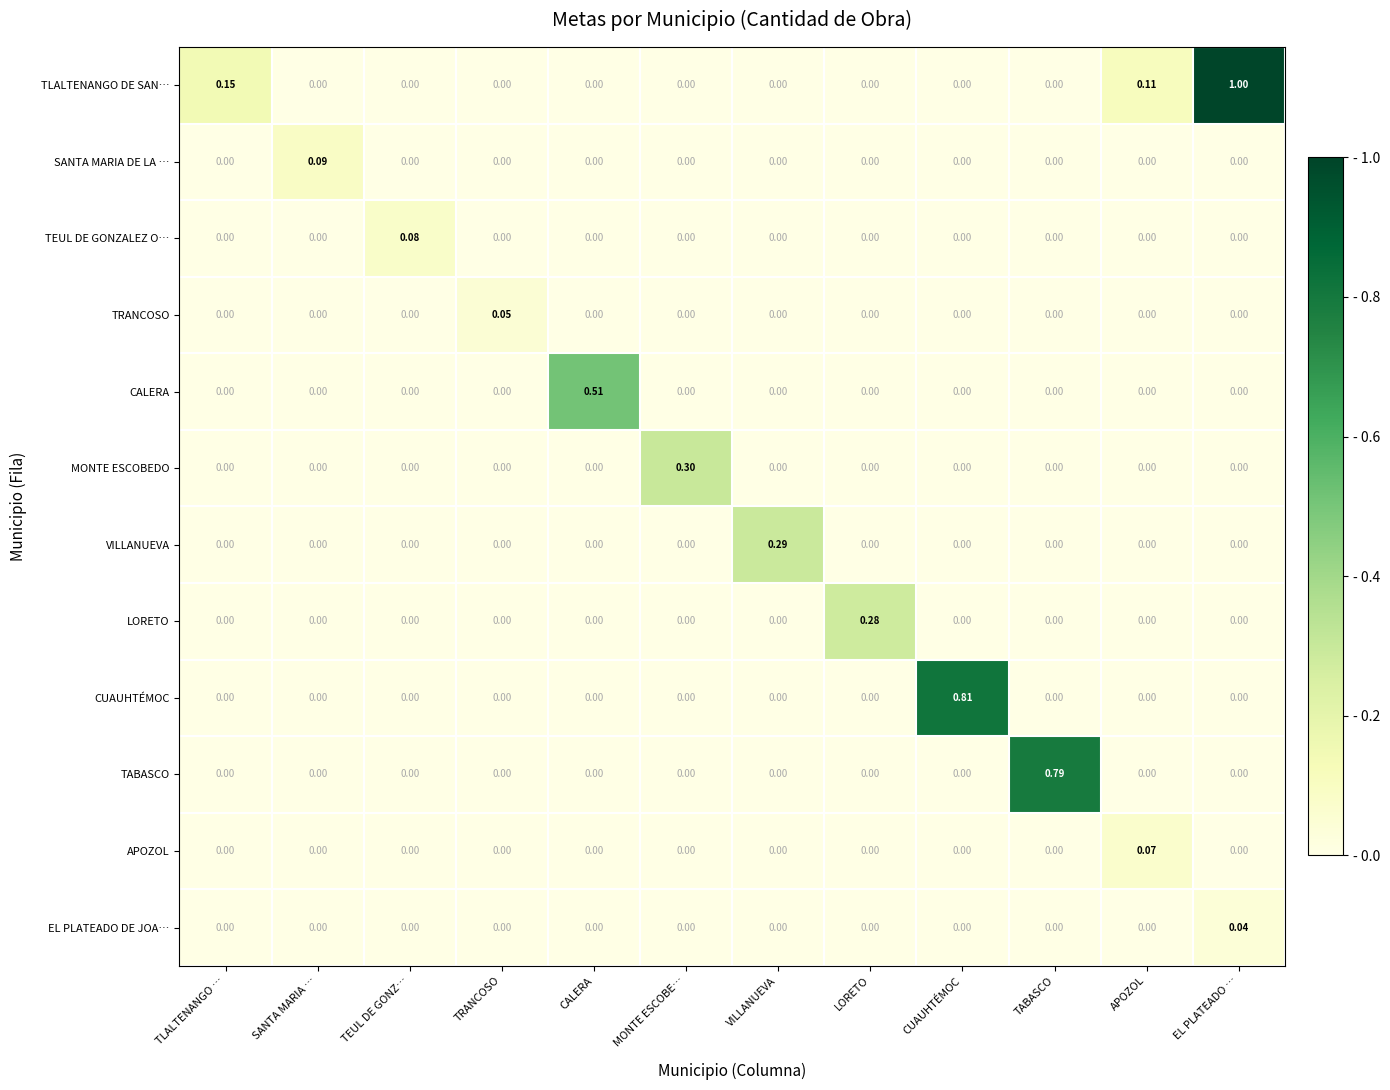

Rank the series by their maximum value, from highest to lowest.

TLALTENANGO DE SAN…, CUAUHTÉMOC, TABASCO, CALERA, MONTE ESCOBEDO, VILLANUEVA, LORETO, SANTA MARIA DE LA …, TEUL DE GONZALEZ O…, APOZOL, TRANCOSO, EL PLATEADO DE JOA…